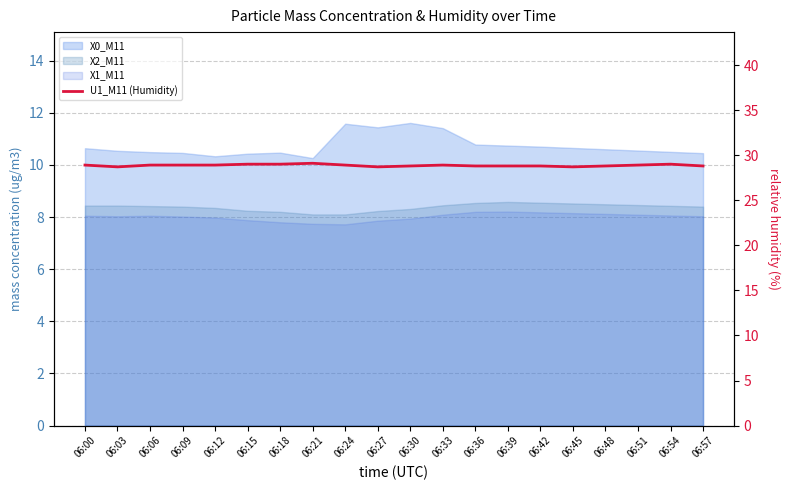

True or false: the data shows 28.7 at 06:03.

True